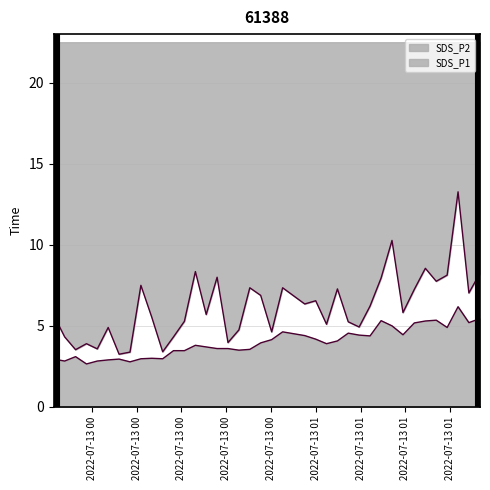

List the series in order of their overall mean, highest first.

SDS_P1, SDS_P2